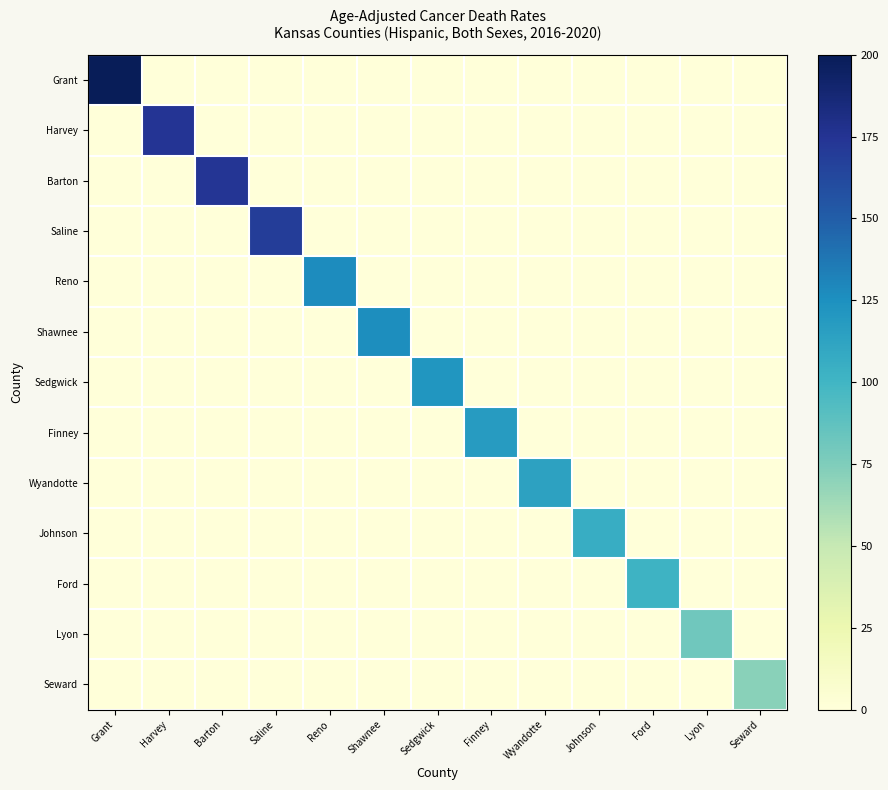

Reading left to right, what are all the values shown in this chart?

Grant: Grant=199.5	Harvey=0.0	Barton=0.0	Saline=0.0	Reno=0.0	Shawnee=0.0	Sedgwick=0.0	Finney=0.0	Wyandotte=0.0	Johnson=0.0	Ford=0.0	Lyon=0.0	Seward=0.0
Harvey: Grant=0.0	Harvey=174.7	Barton=0.0	Saline=0.0	Reno=0.0	Shawnee=0.0	Sedgwick=0.0	Finney=0.0	Wyandotte=0.0	Johnson=0.0	Ford=0.0	Lyon=0.0	Seward=0.0
Barton: Grant=0.0	Harvey=0.0	Barton=173.5	Saline=0.0	Reno=0.0	Shawnee=0.0	Sedgwick=0.0	Finney=0.0	Wyandotte=0.0	Johnson=0.0	Ford=0.0	Lyon=0.0	Seward=0.0
Saline: Grant=0.0	Harvey=0.0	Barton=0.0	Saline=169.4	Reno=0.0	Shawnee=0.0	Sedgwick=0.0	Finney=0.0	Wyandotte=0.0	Johnson=0.0	Ford=0.0	Lyon=0.0	Seward=0.0
Reno: Grant=0.0	Harvey=0.0	Barton=0.0	Saline=0.0	Reno=127.2	Shawnee=0.0	Sedgwick=0.0	Finney=0.0	Wyandotte=0.0	Johnson=0.0	Ford=0.0	Lyon=0.0	Seward=0.0
Shawnee: Grant=0.0	Harvey=0.0	Barton=0.0	Saline=0.0	Reno=0.0	Shawnee=126.4	Sedgwick=0.0	Finney=0.0	Wyandotte=0.0	Johnson=0.0	Ford=0.0	Lyon=0.0	Seward=0.0
Sedgwick: Grant=0.0	Harvey=0.0	Barton=0.0	Saline=0.0	Reno=0.0	Shawnee=0.0	Sedgwick=121.5	Finney=0.0	Wyandotte=0.0	Johnson=0.0	Ford=0.0	Lyon=0.0	Seward=0.0
Finney: Grant=0.0	Harvey=0.0	Barton=0.0	Saline=0.0	Reno=0.0	Shawnee=0.0	Sedgwick=0.0	Finney=117.6	Wyandotte=0.0	Johnson=0.0	Ford=0.0	Lyon=0.0	Seward=0.0
Wyandotte: Grant=0.0	Harvey=0.0	Barton=0.0	Saline=0.0	Reno=0.0	Shawnee=0.0	Sedgwick=0.0	Finney=0.0	Wyandotte=113.3	Johnson=0.0	Ford=0.0	Lyon=0.0	Seward=0.0
Johnson: Grant=0.0	Harvey=0.0	Barton=0.0	Saline=0.0	Reno=0.0	Shawnee=0.0	Sedgwick=0.0	Finney=0.0	Wyandotte=0.0	Johnson=105.5	Ford=0.0	Lyon=0.0	Seward=0.0
Ford: Grant=0.0	Harvey=0.0	Barton=0.0	Saline=0.0	Reno=0.0	Shawnee=0.0	Sedgwick=0.0	Finney=0.0	Wyandotte=0.0	Johnson=0.0	Ford=101.9	Lyon=0.0	Seward=0.0
Lyon: Grant=0.0	Harvey=0.0	Barton=0.0	Saline=0.0	Reno=0.0	Shawnee=0.0	Sedgwick=0.0	Finney=0.0	Wyandotte=0.0	Johnson=0.0	Ford=0.0	Lyon=80.5	Seward=0.0
Seward: Grant=0.0	Harvey=0.0	Barton=0.0	Saline=0.0	Reno=0.0	Shawnee=0.0	Sedgwick=0.0	Finney=0.0	Wyandotte=0.0	Johnson=0.0	Ford=0.0	Lyon=0.0	Seward=71.5